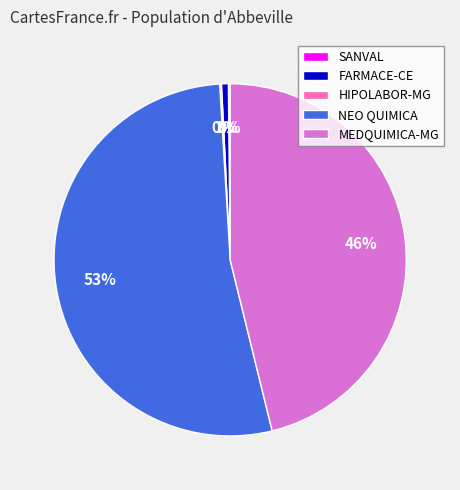

What is the largest slice in the pie chart?

NEO QUIMICA